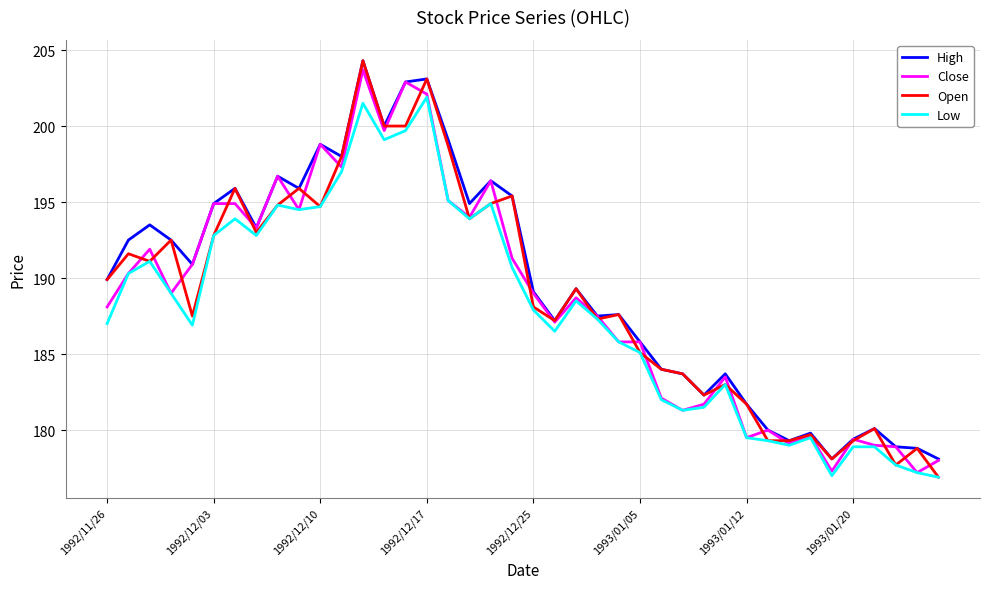

What is the greatest value displayed?

204.3